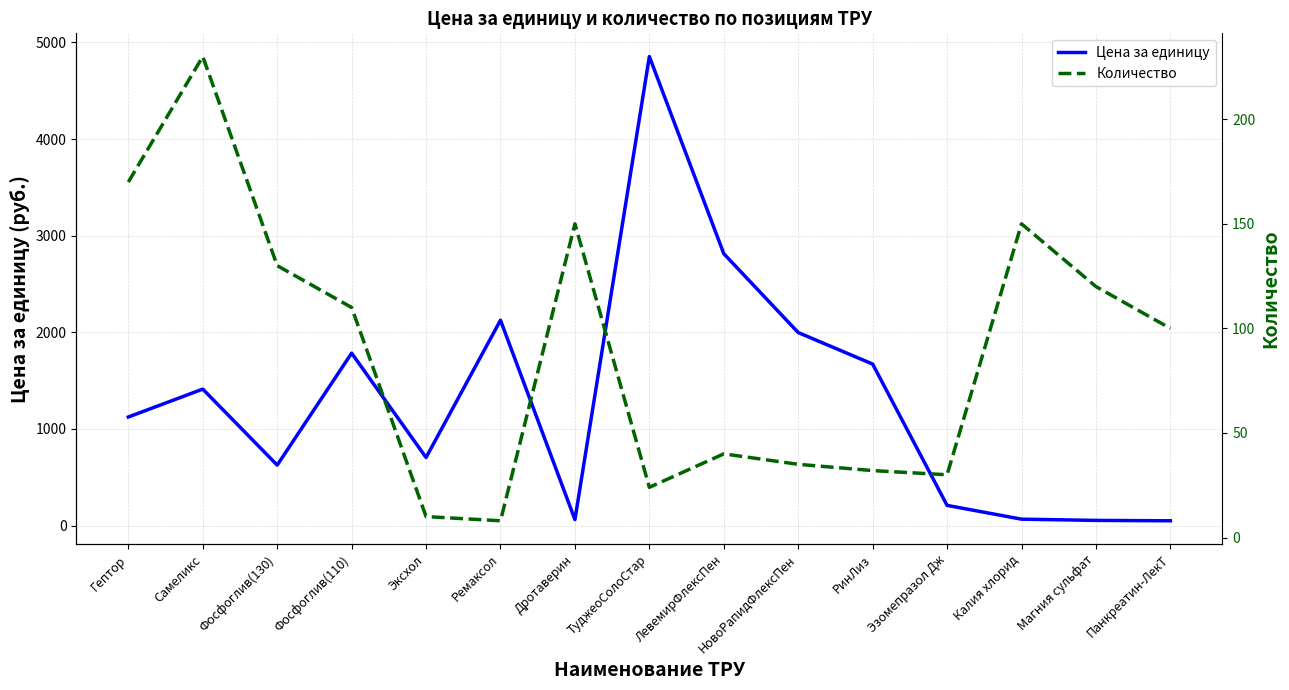

Between Самеликс and Панкреатин-ЛекТ, which series saw the biggest shift?

Цена за единицу